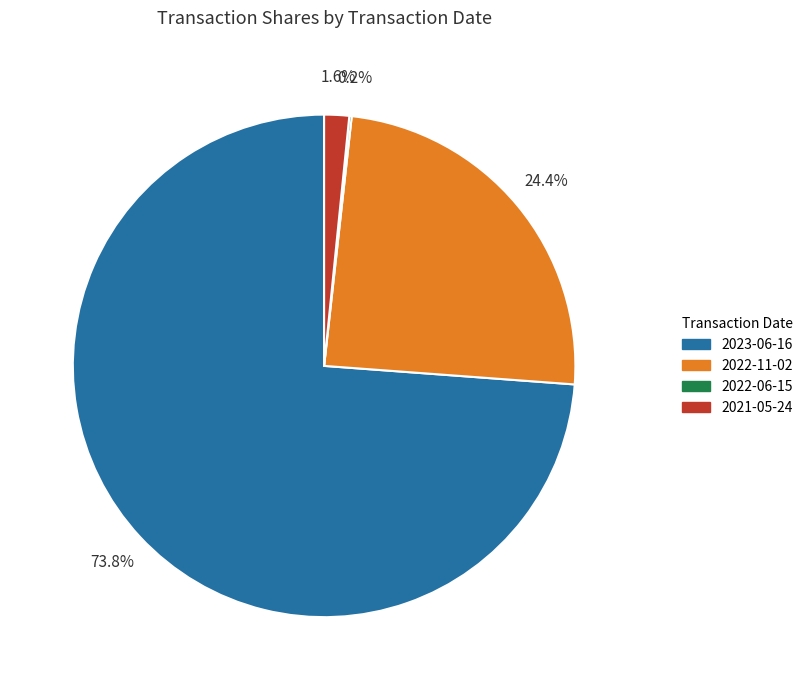

Which has a higher value, 2022-11-02 or 2021-05-24?

2022-11-02